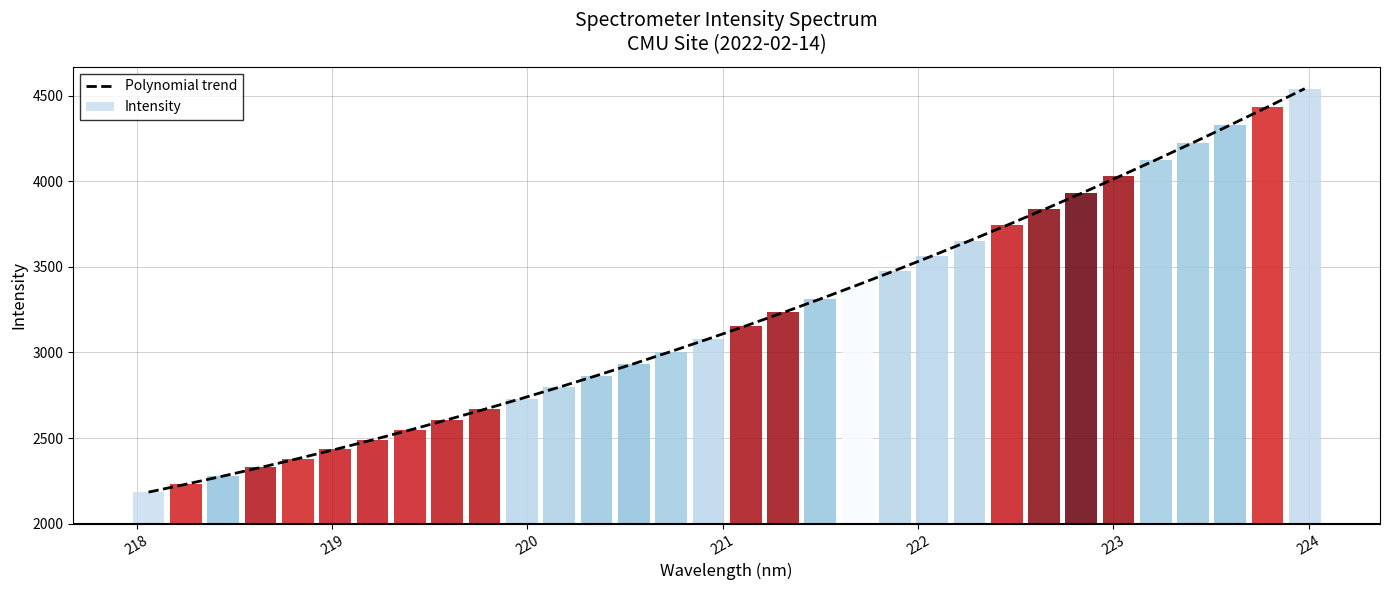

Does the chart contain any negative values?

No